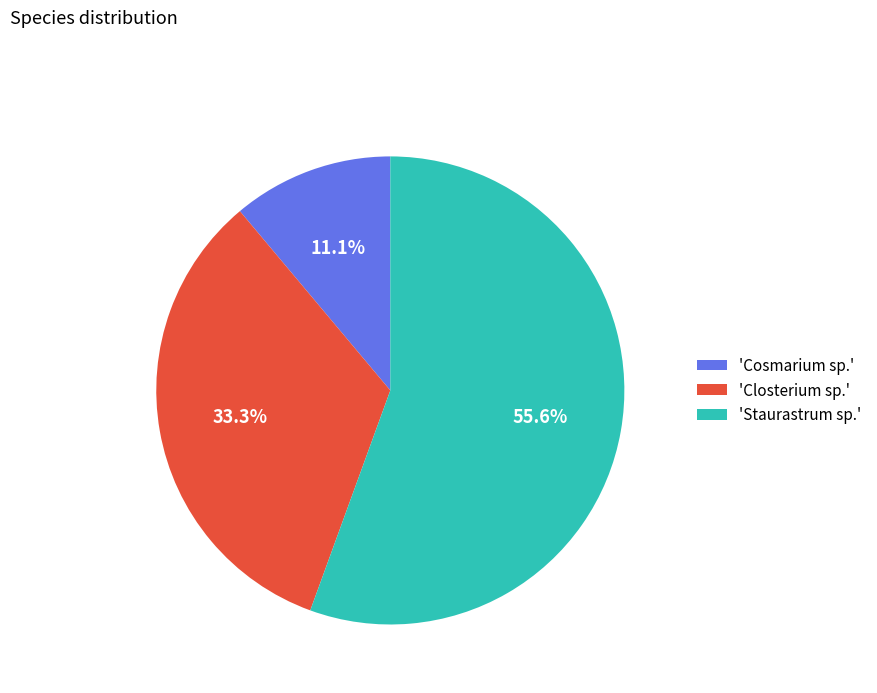

Which category has the smallest portion of the pie?

'Cosmarium sp.'